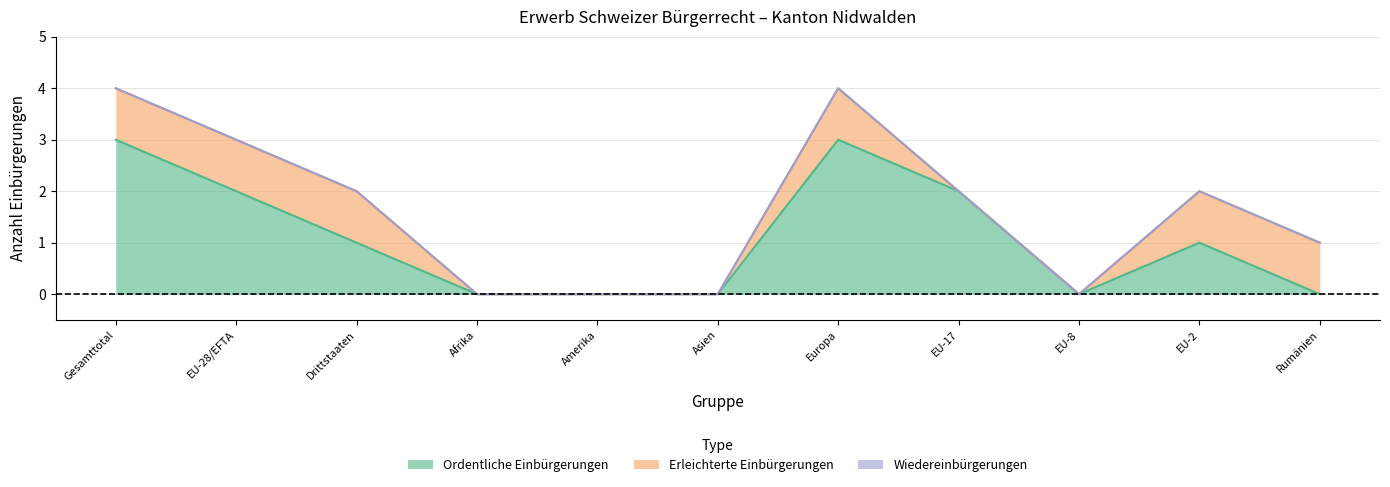

At which category does Ordentliche Einbürgerungen reach its first local valley?

EU-8